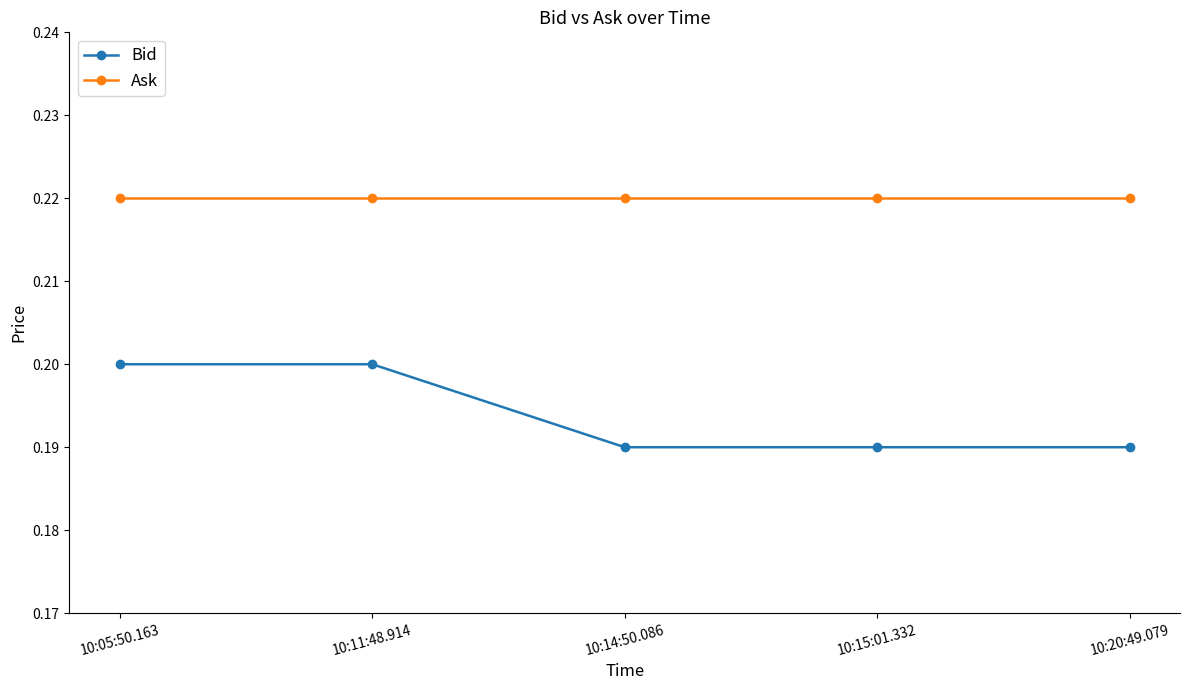

Count the number of categories in the chart.

5